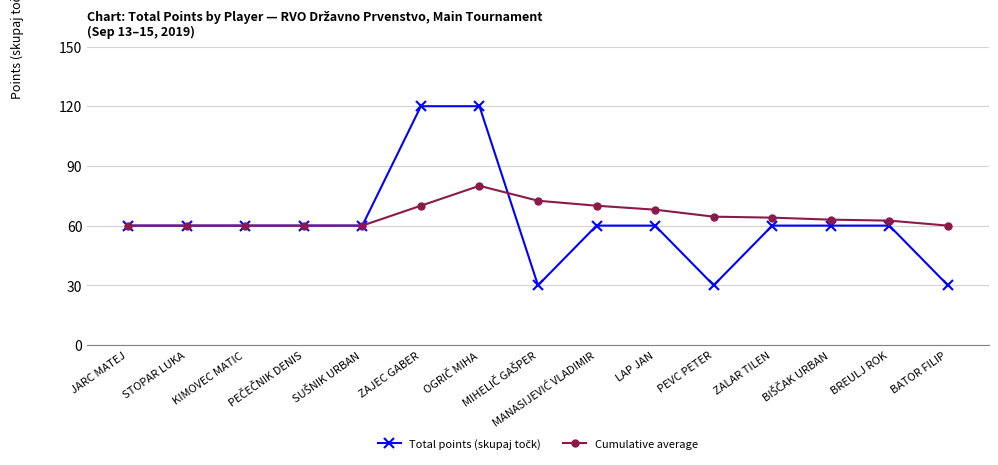

What is the value of the Cumulative average point at the 8th from the left?

72.5